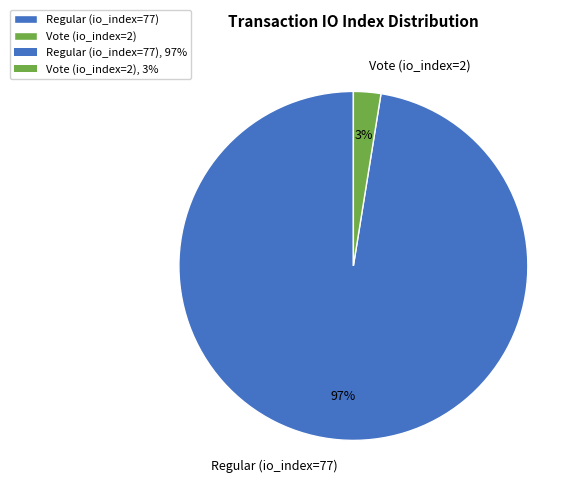

Is there any slice that represents more than half of the pie?

Yes